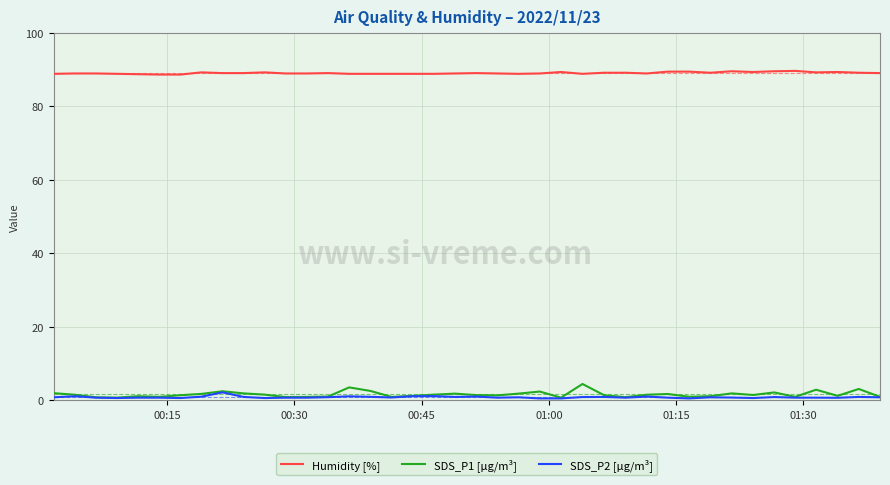

Which series has the largest total across all categories?

Humidity [%]